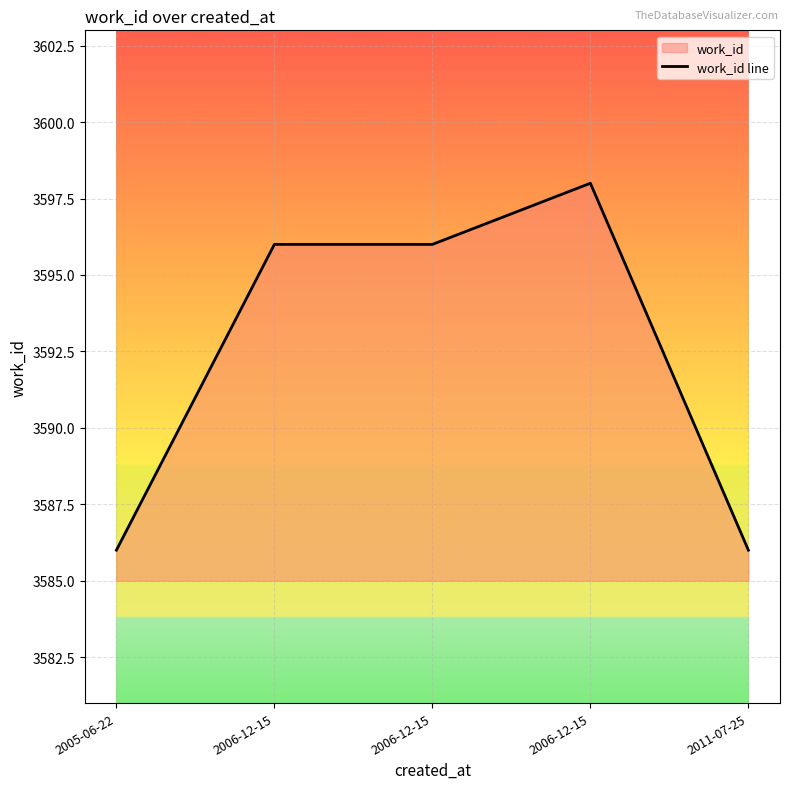

Between 2005-06-22 and 2006-12-15, which is larger?

2006-12-15